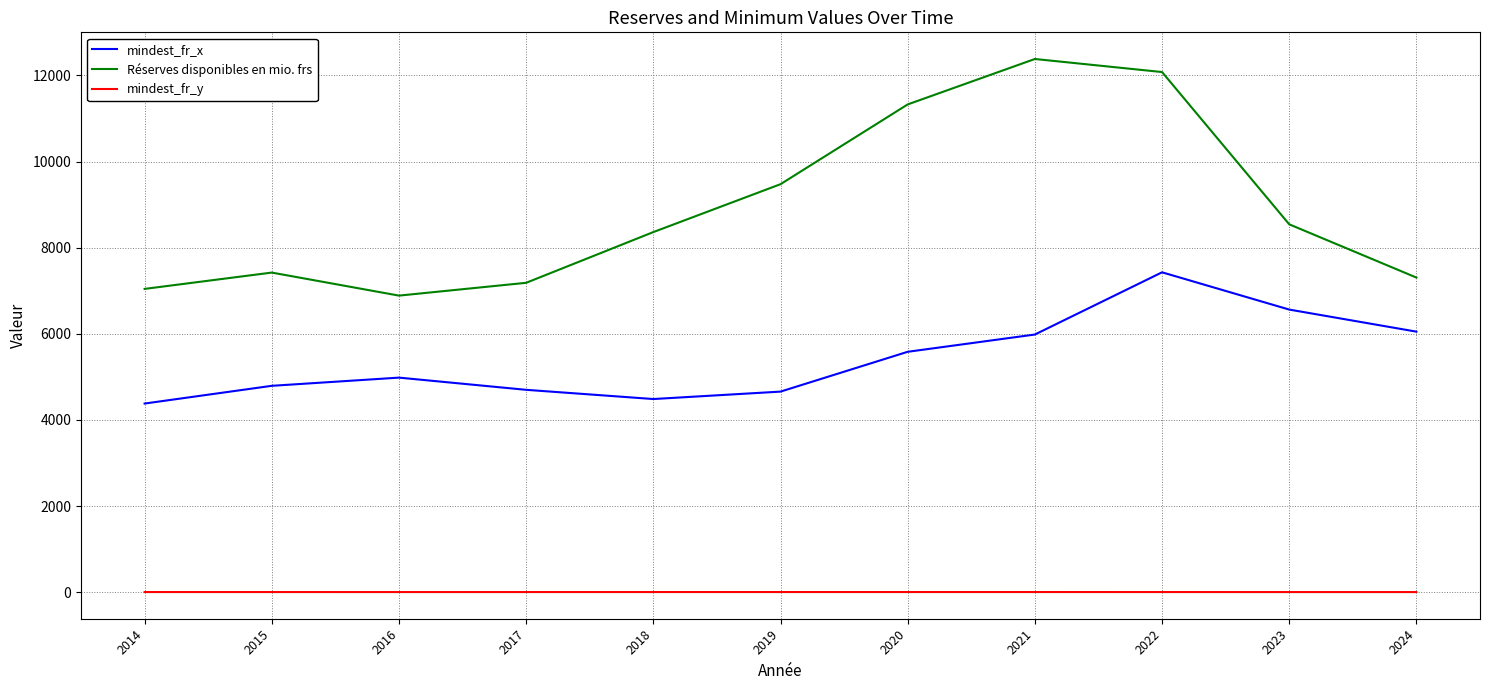

What is the maximum value for Réserves disponibles en mio. frs?

12383.0